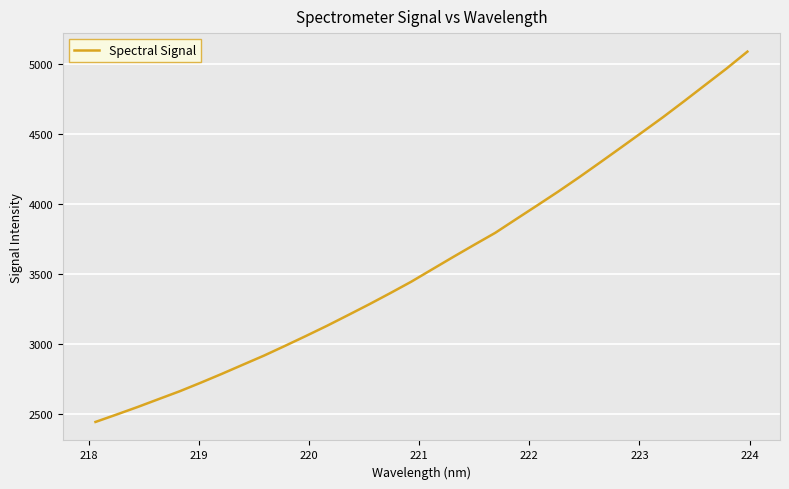

What is the smallest value displayed?

2444.9